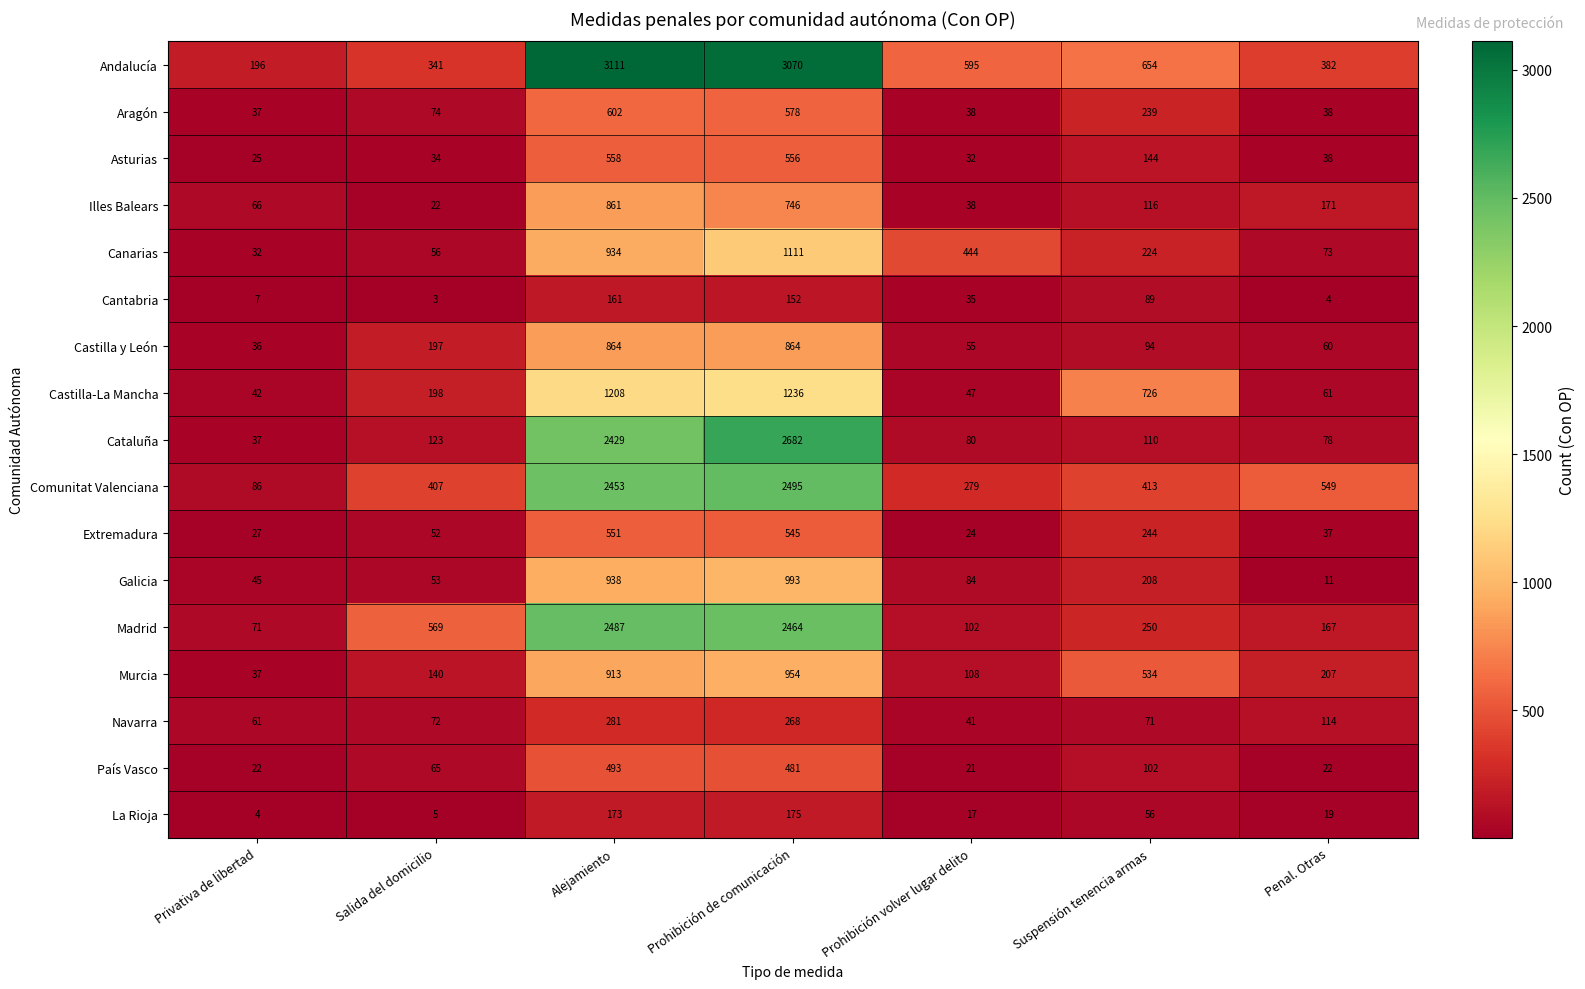

What is the difference between the maximum and second lowest values in the La Rioja series?

170